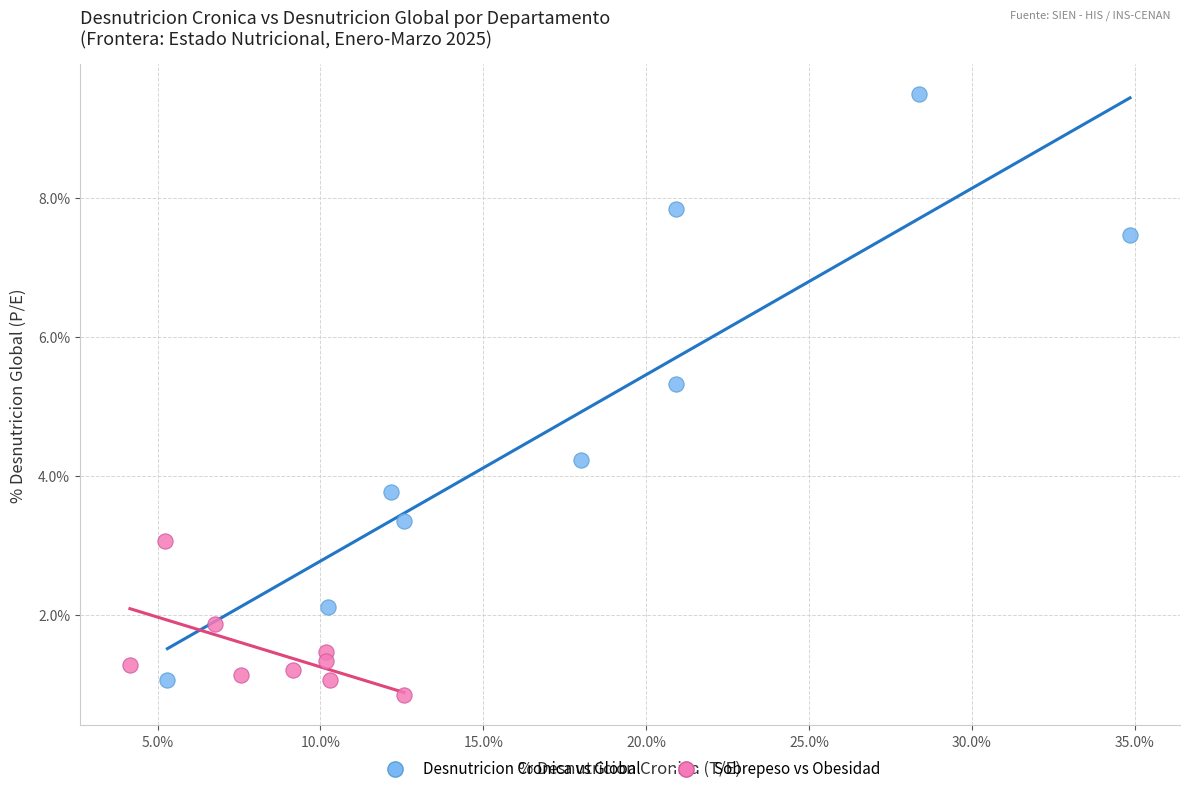

Which series contains the highest Y value?

Desnutricion Cronica vs Global